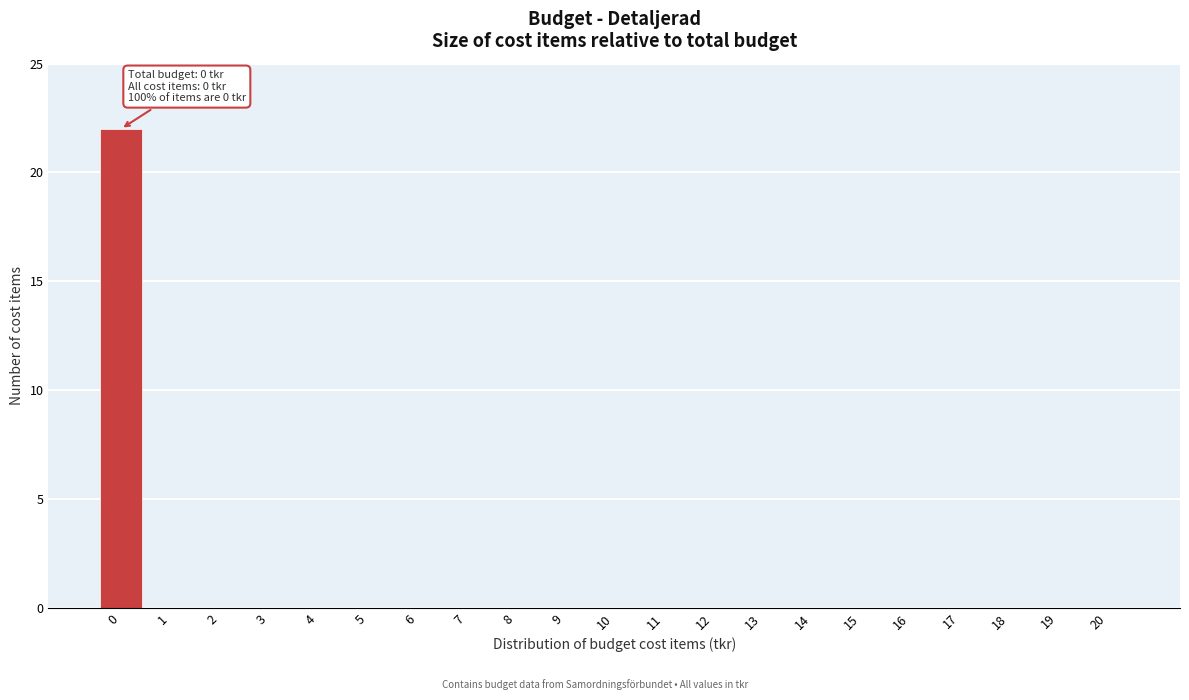

Which range on the x-axis has the tallest bar?

-0.5 to 0.5